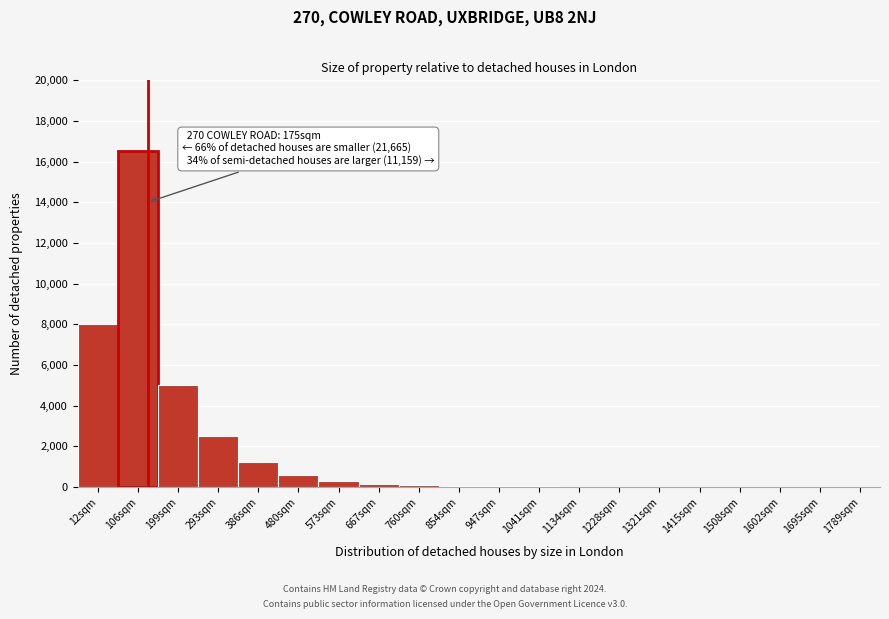

At which category does the chart reach its peak across all series?

106sqm